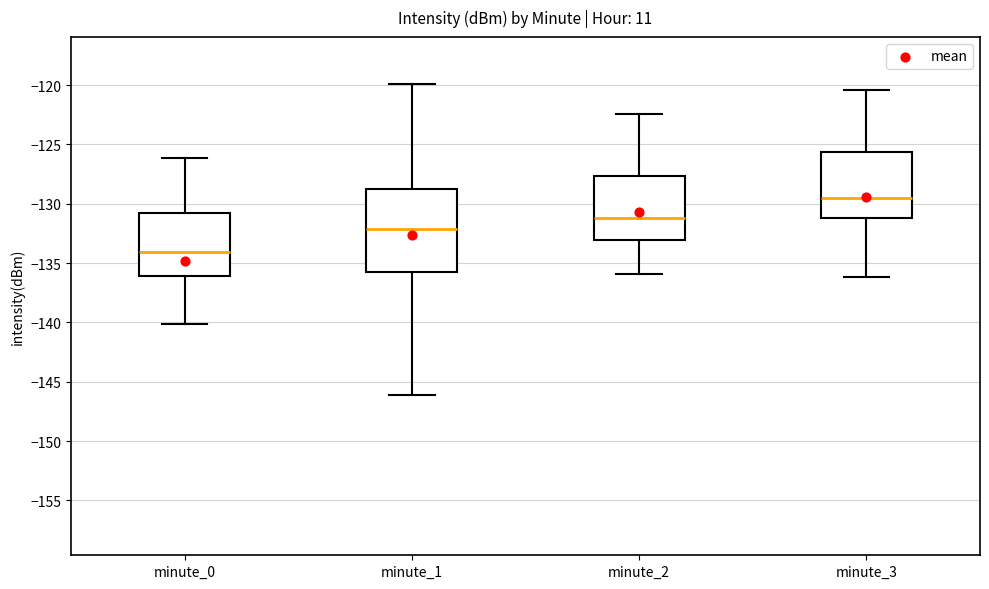

Which box's median line is the highest?

minute_3